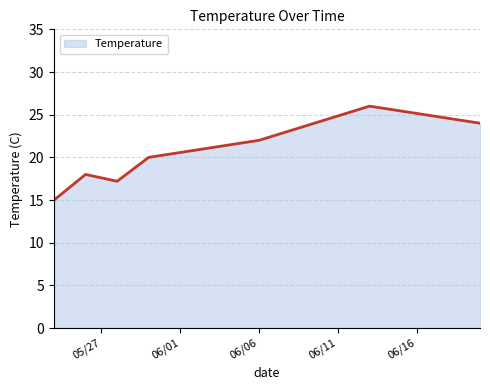

What is the sum of all values?

142.2